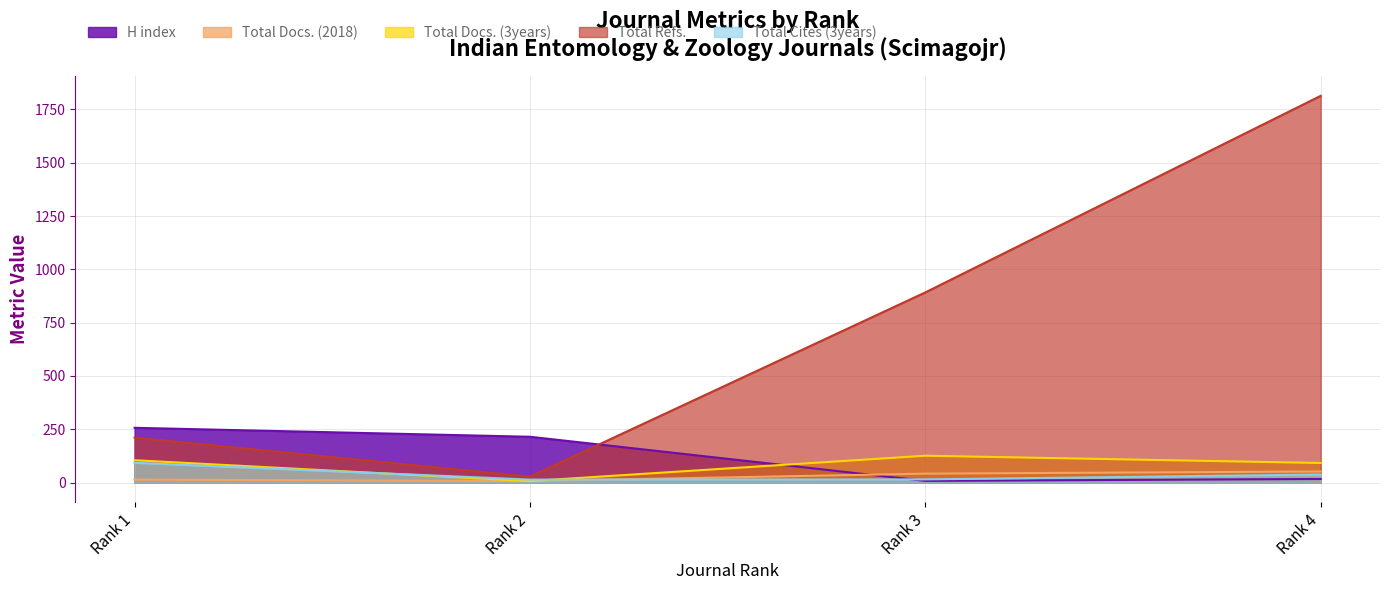

At which category does the chart reach its peak across all series?

Rank 4